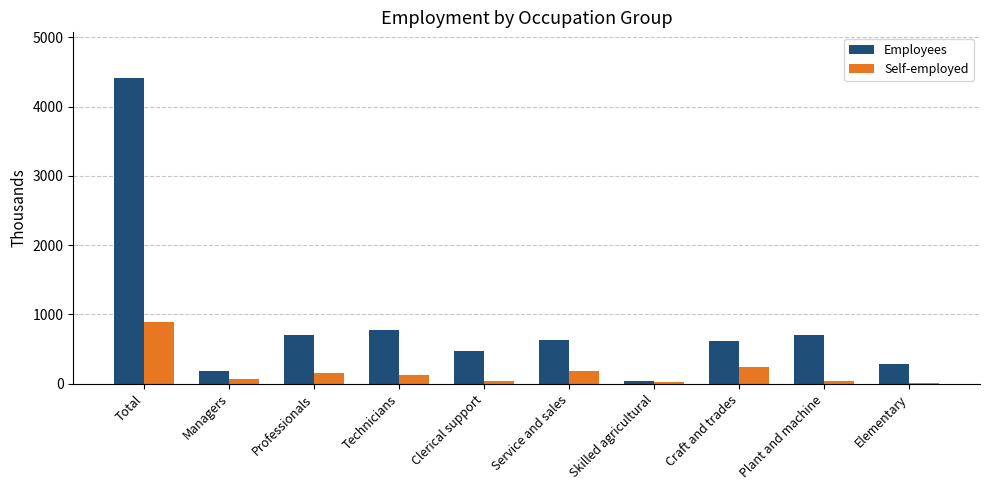

What is the maximum value for Employees?

4411.3